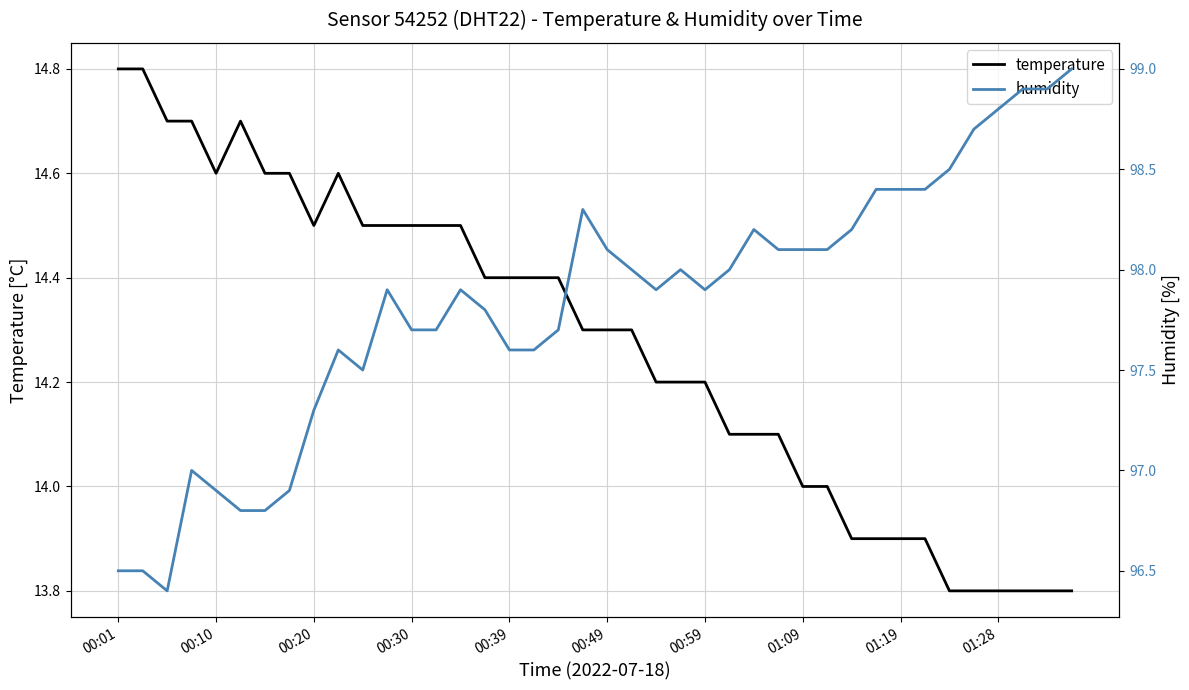

Reading left to right, extract all data points from this chart.

temperature: 14.8	14.8	14.7	14.7	14.6	14.7	14.6	14.6	14.5	14.6	14.5	14.5	14.5	14.5	14.5	14.4	14.4	14.4	14.4	14.3	14.3	14.3	14.2	14.2	14.2	14.1	14.1	14.1	14.0	14.0	13.9	13.9	13.9	13.9	13.8	13.8	13.8	13.8	13.8	13.8
humidity: 96.5	96.5	96.4	97.0	96.9	96.8	96.8	96.9	97.3	97.6	97.5	97.9	97.7	97.7	97.9	97.8	97.6	97.6	97.7	98.3	98.1	98.0	97.9	98.0	97.9	98.0	98.2	98.1	98.1	98.1	98.2	98.4	98.4	98.4	98.5	98.7	98.8	98.9	98.9	99.0